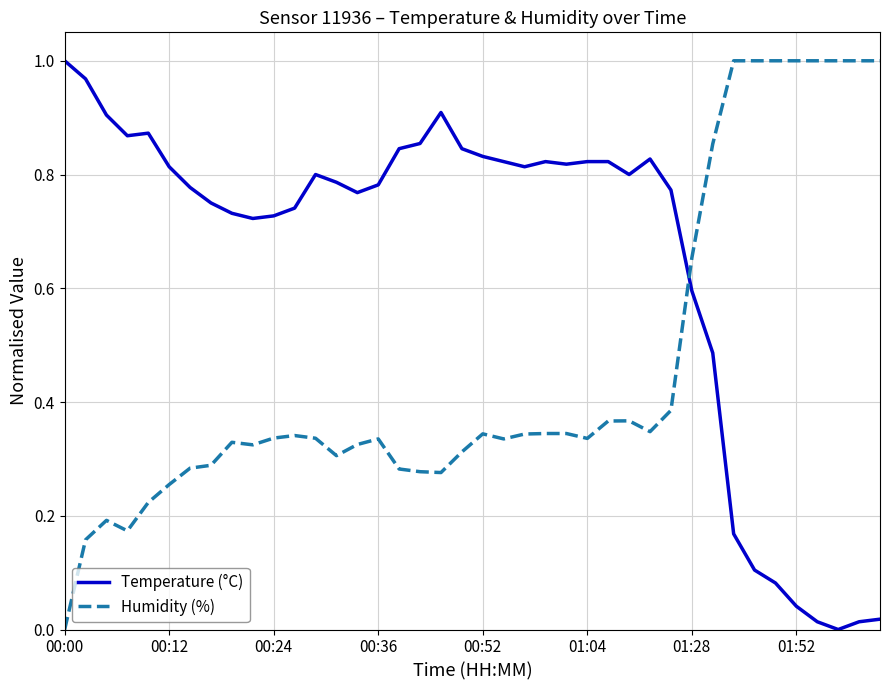

List the series in order of their overall mean, highest first.

Temperature (°C), Humidity (%)